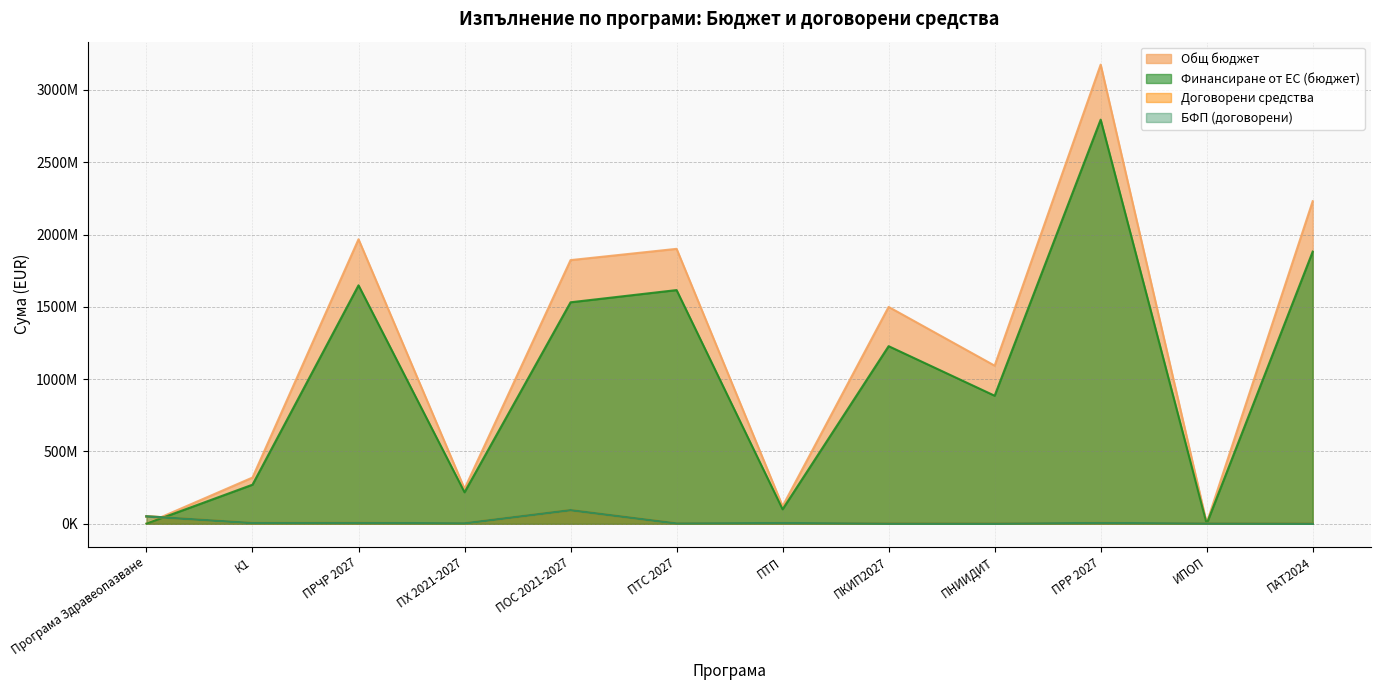

What is the value of the БФП (договорени) point at the 10th from the left?

4662811.2